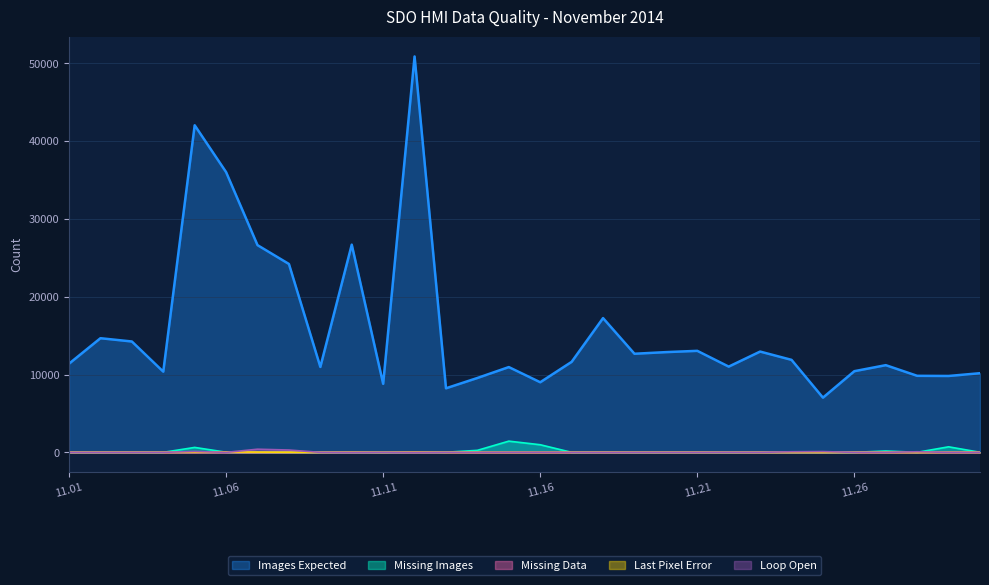

Where is the first local minimum for Last Pixel Error?

2014.11.04